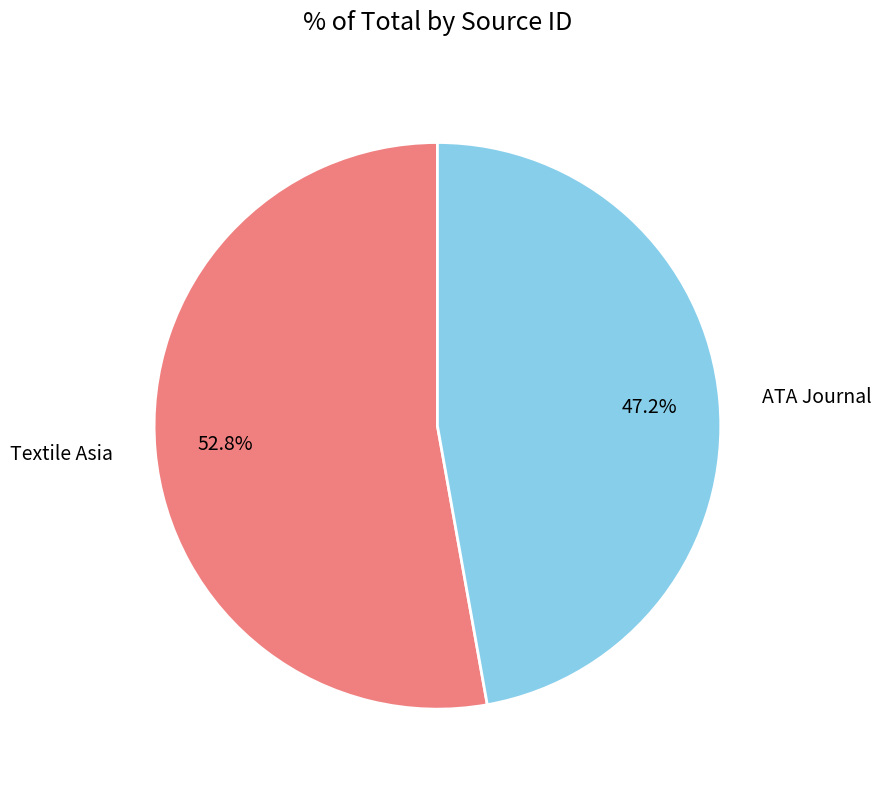

Rank the categories by value from lowest to highest.

ATA Journal, Textile Asia